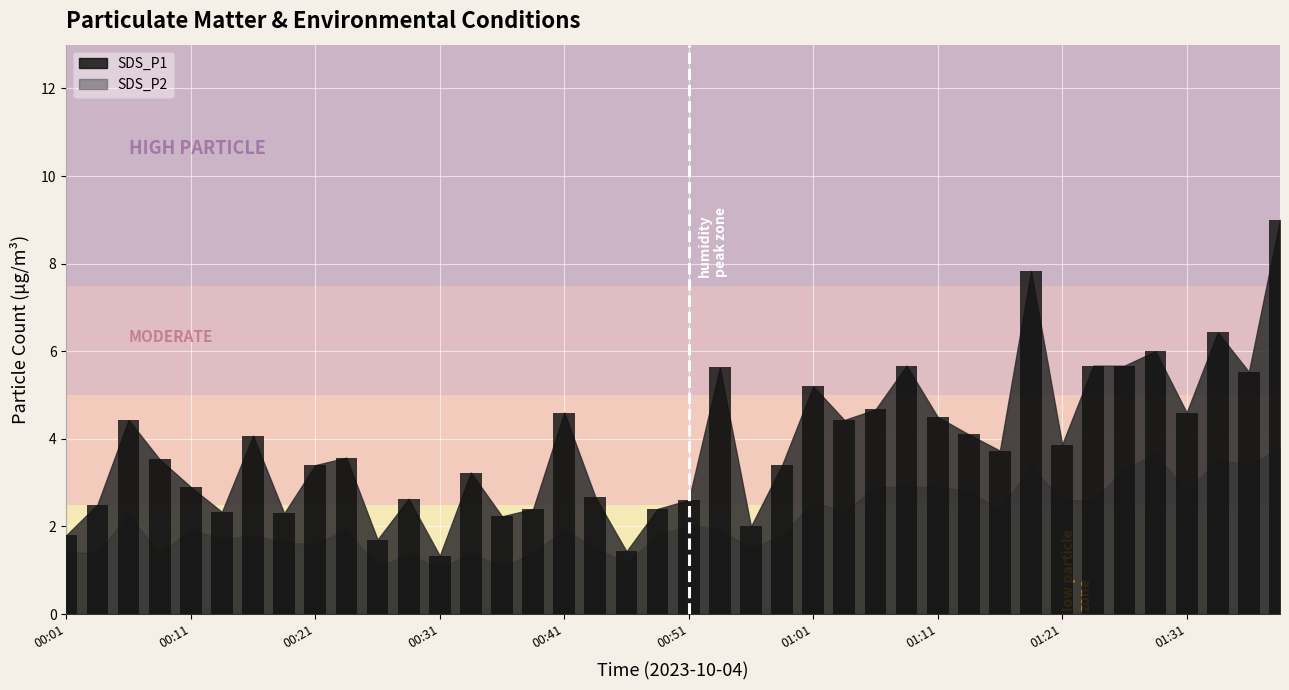

What is the sum of all values?

156.0